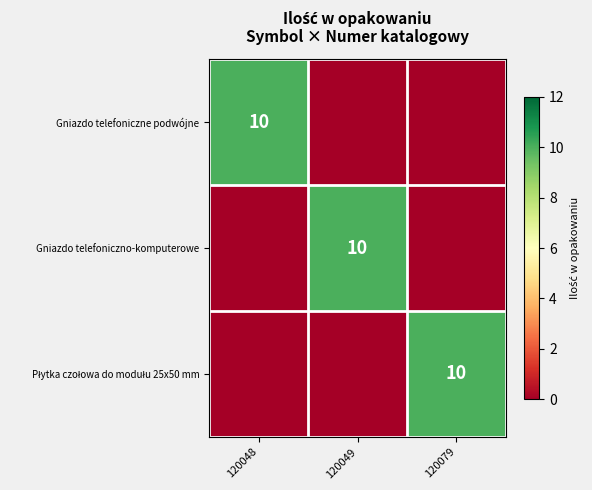

The value of Gniazdo telefoniczne podwójne at 120048 is 10. True or false?

True